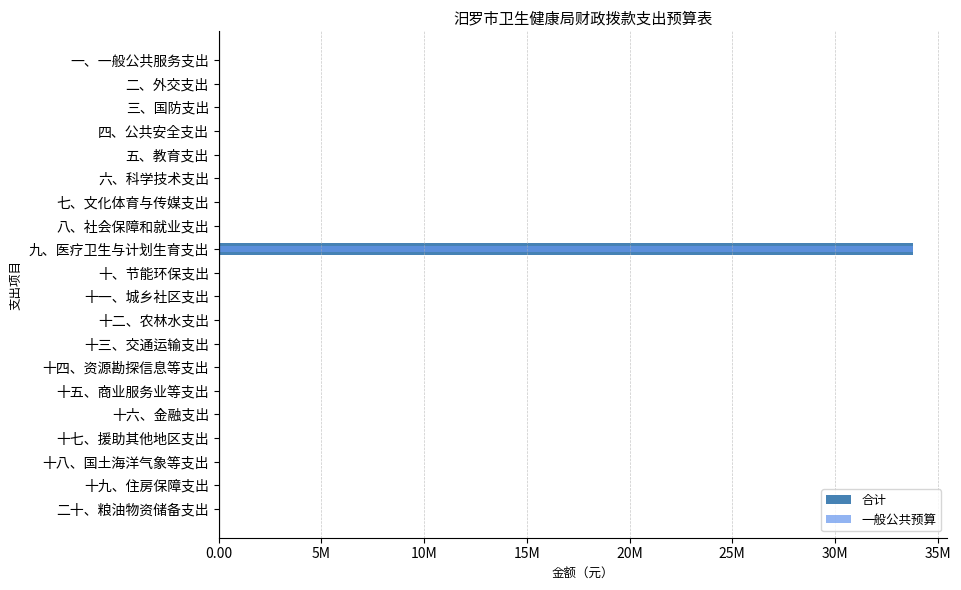

Is it true that 一般公共预算 equals 0 at 四、公共安全支出?

True